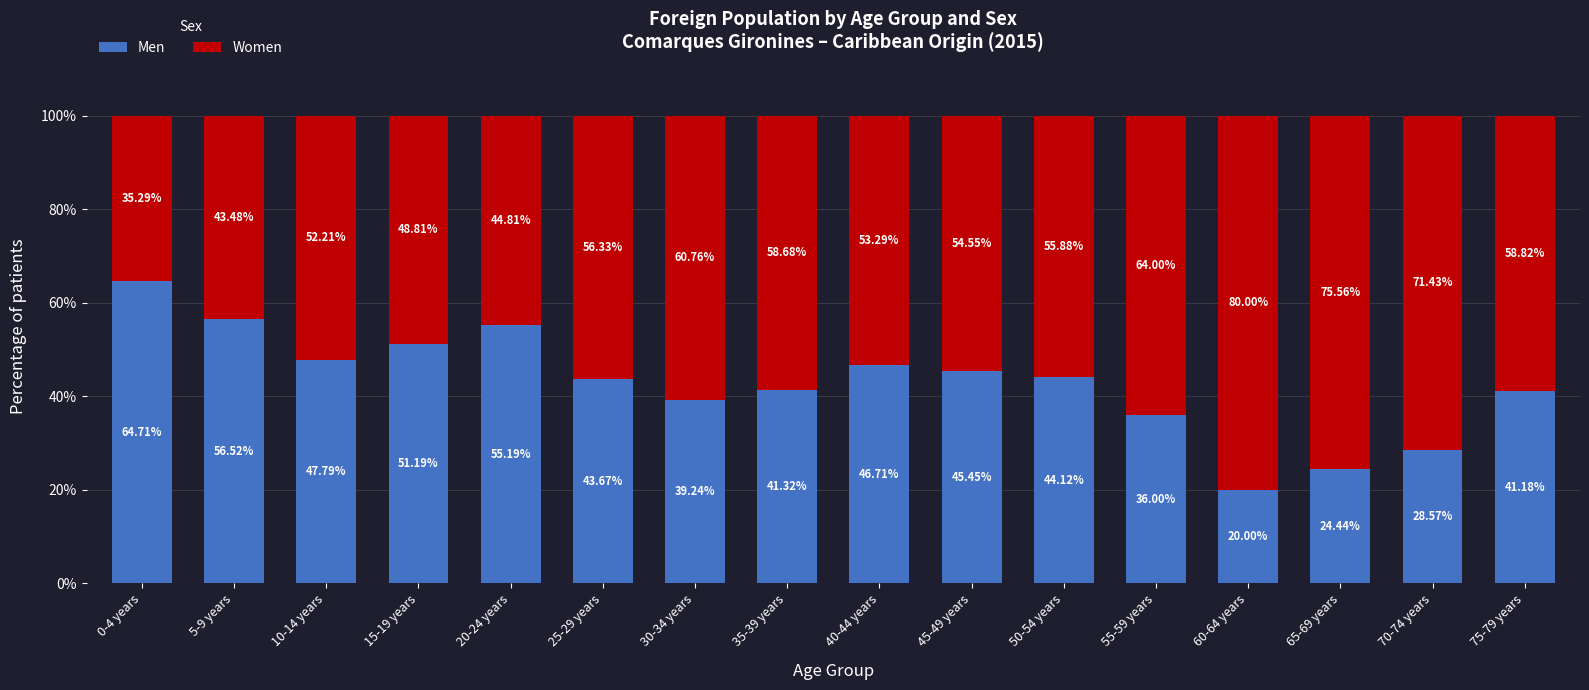

Does the chart contain stacked bars?

Yes